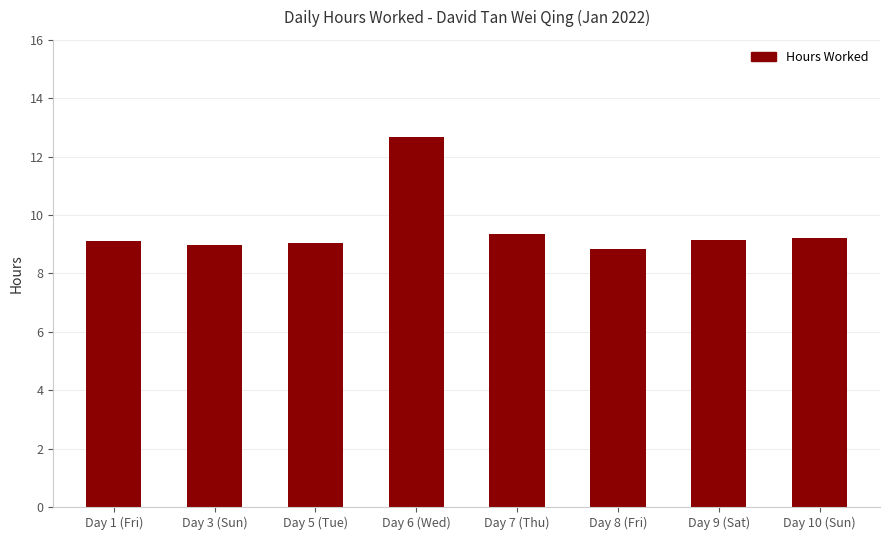

What is the change in value from Day 6 (Wed) to Day 9 (Sat)?

-3.5